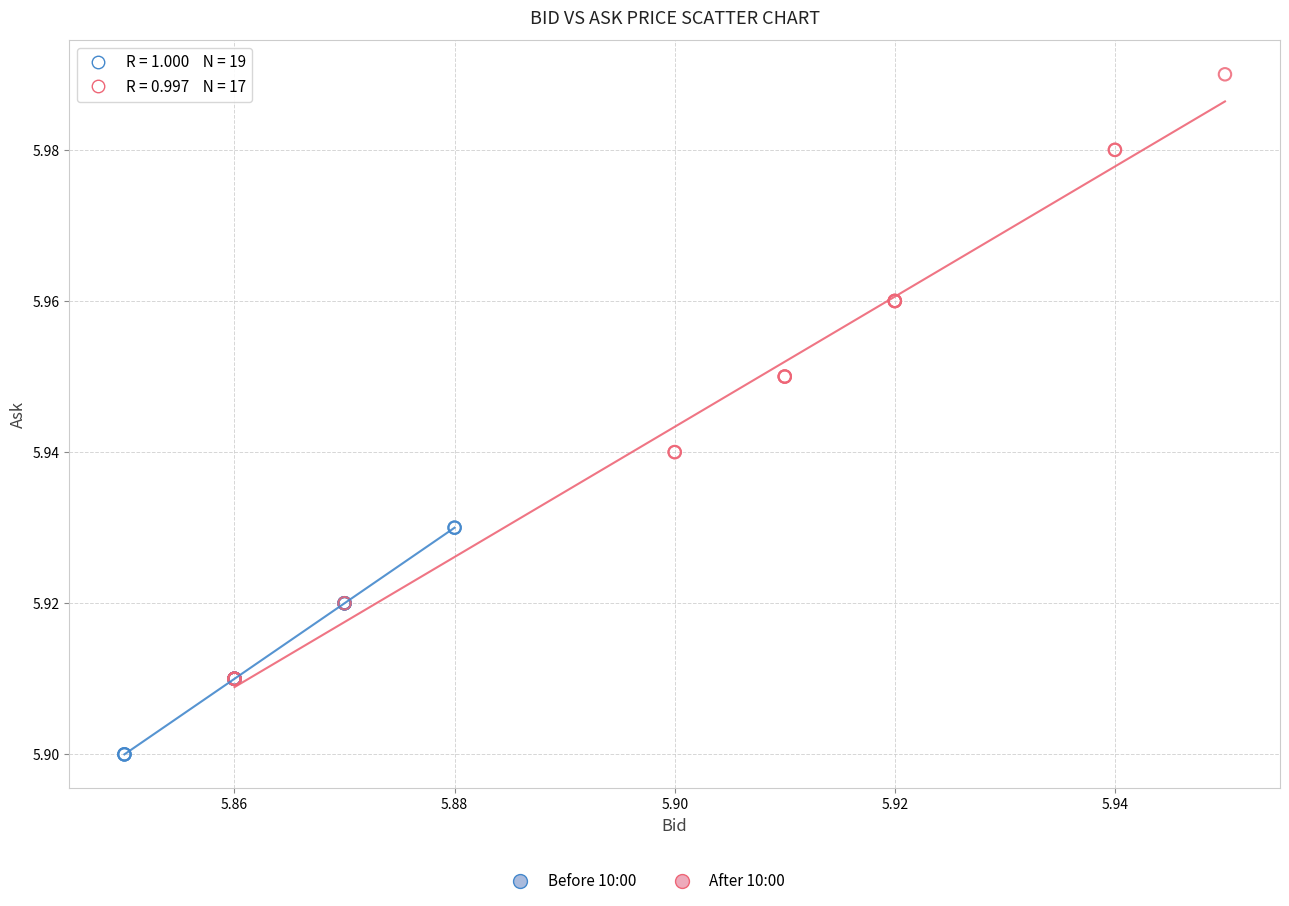

Which series contains the lowest Y value?

Before 10:00